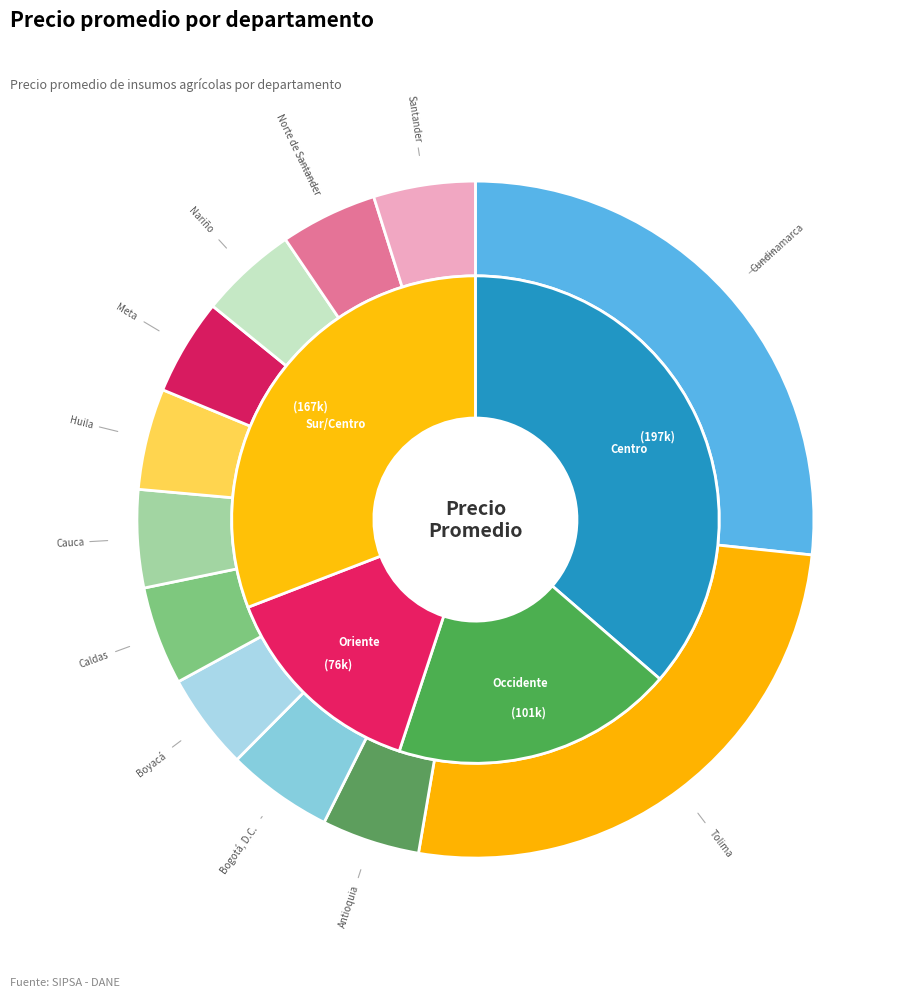

To the nearest percent, what is the combined percentage of Boyacá and Caldas?

9%